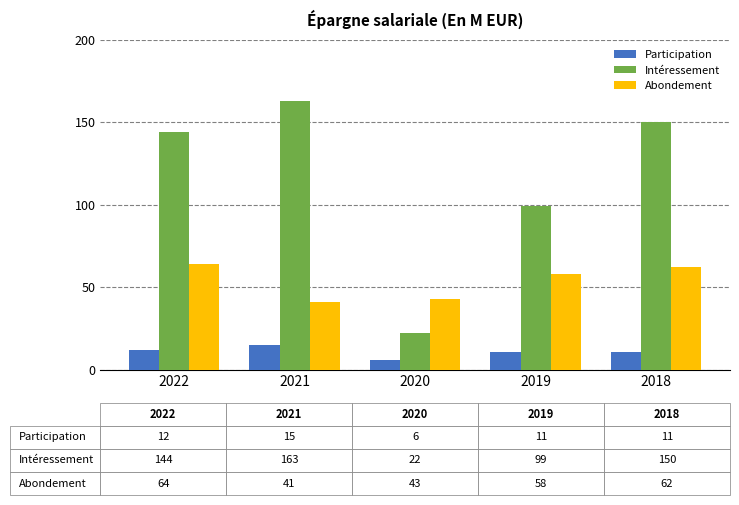

List the series in order of their peak value, highest first.

Intéressement, Abondement, Participation